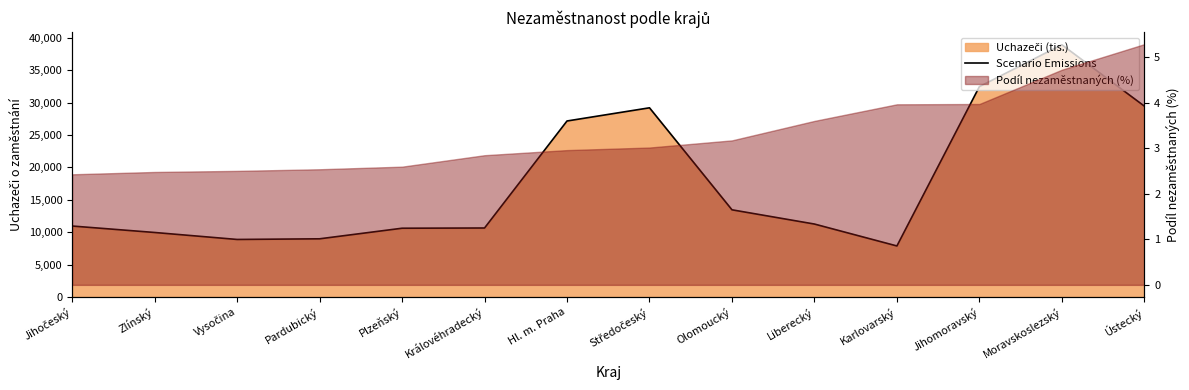

Rank the categories by value from lowest to highest.

Karlovarský, Vysočina, Pardubický, Zlínský, Plzeňský, Královéhradecký, Jihočeský, Liberecký, Olomoucký, Hl. m. Praha, Středočeský, Ústecký, Jihomoravský, Moravskoslezský